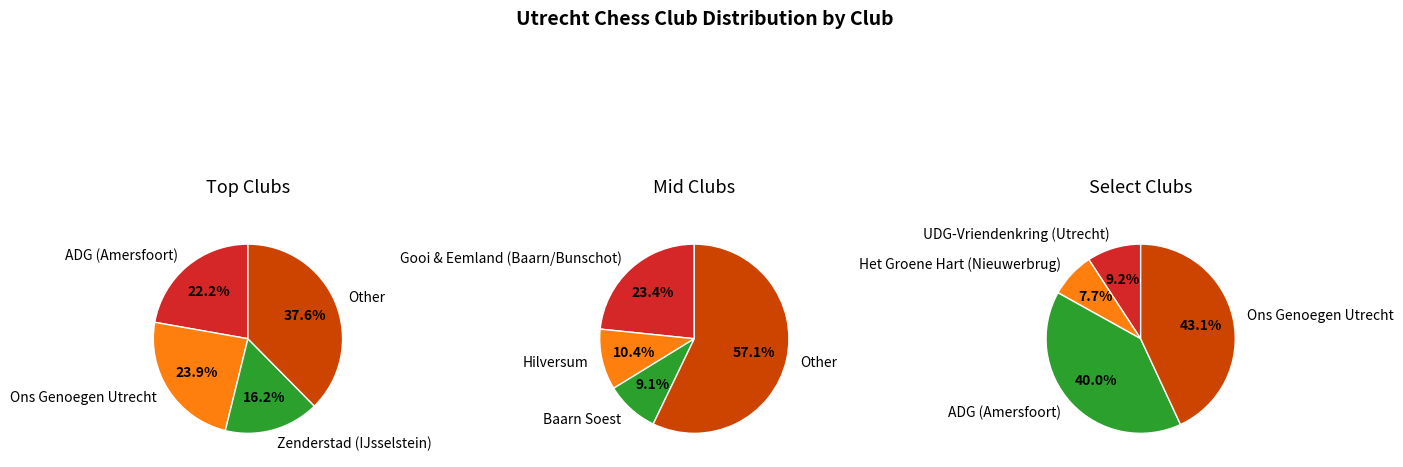

The ADG (Amersfoort) slice represents 10% of the pie. True or false?

False